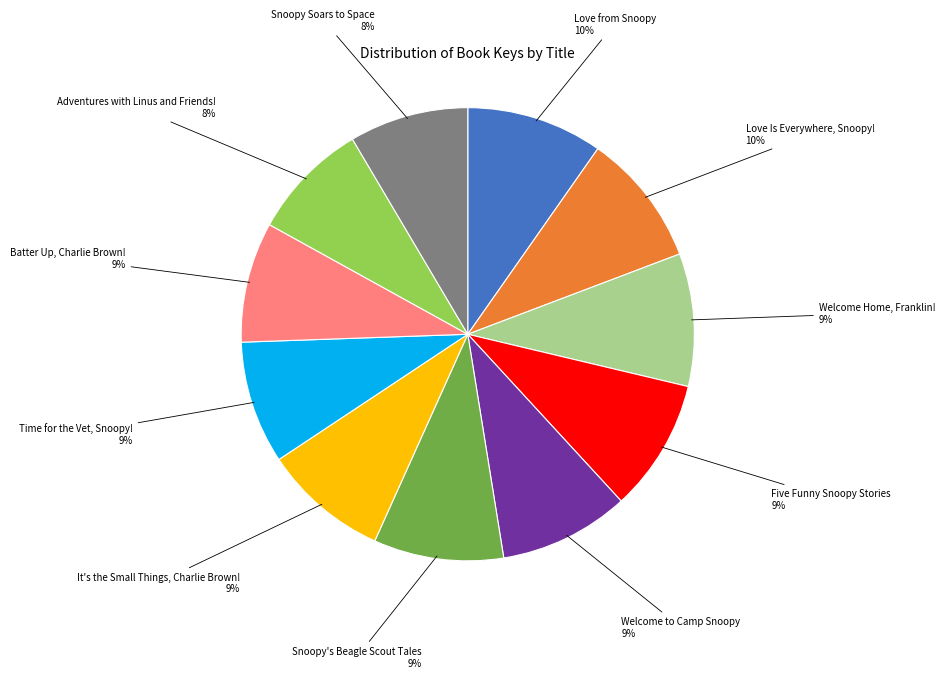

Is there a majority slice in this chart?

No